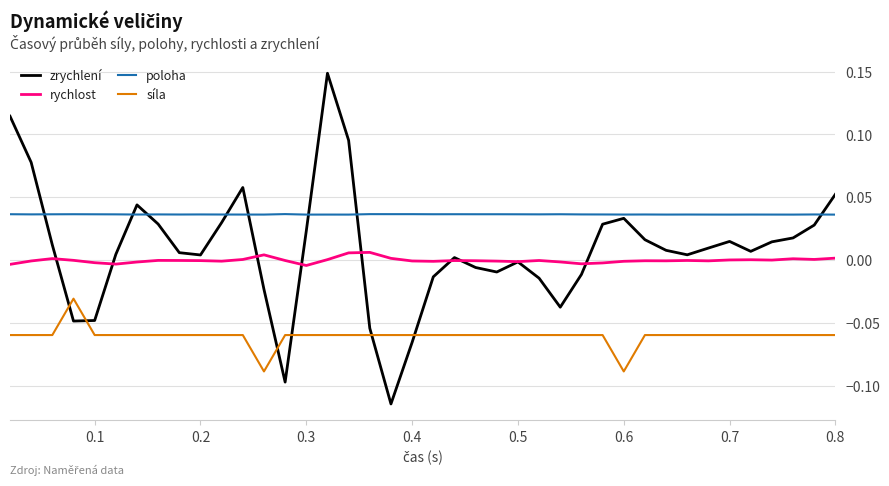

List the series in order of their peak value, lowest first.

síla, rychlost, poloha, zrychlení